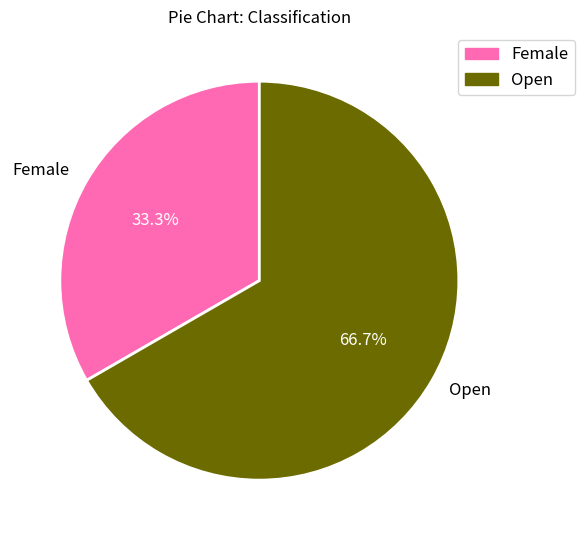

What is the smallest slice in the pie chart?

Female